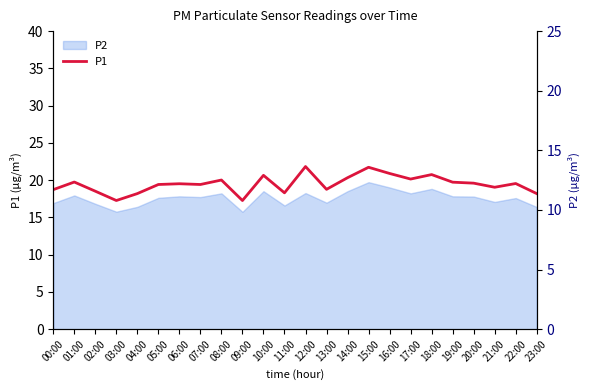

What is the minimum value shown in the chart?

17.3